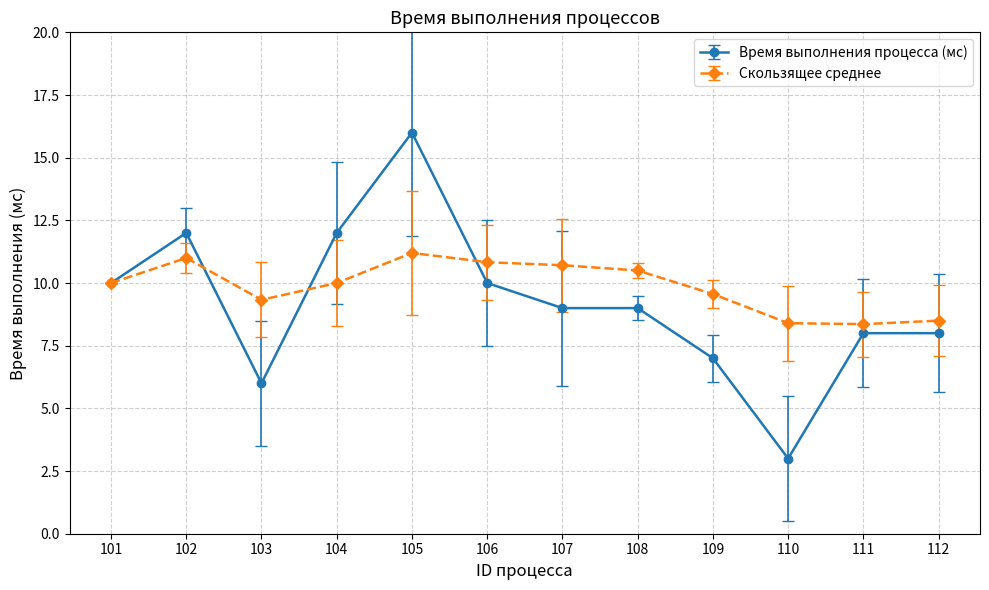

At which category does Скользящее среднее reach its first local peak?

102